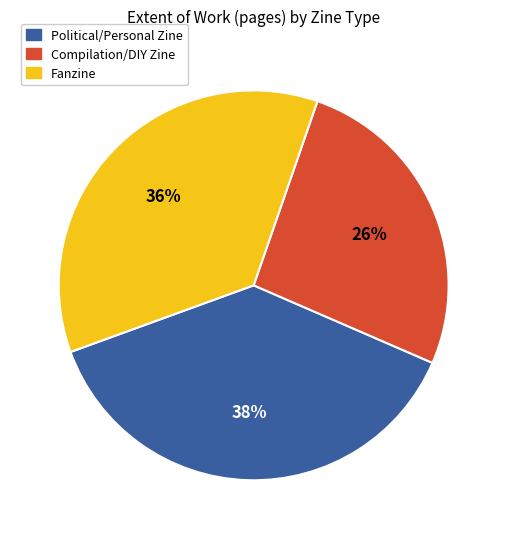

Does any single category account for the majority?

No